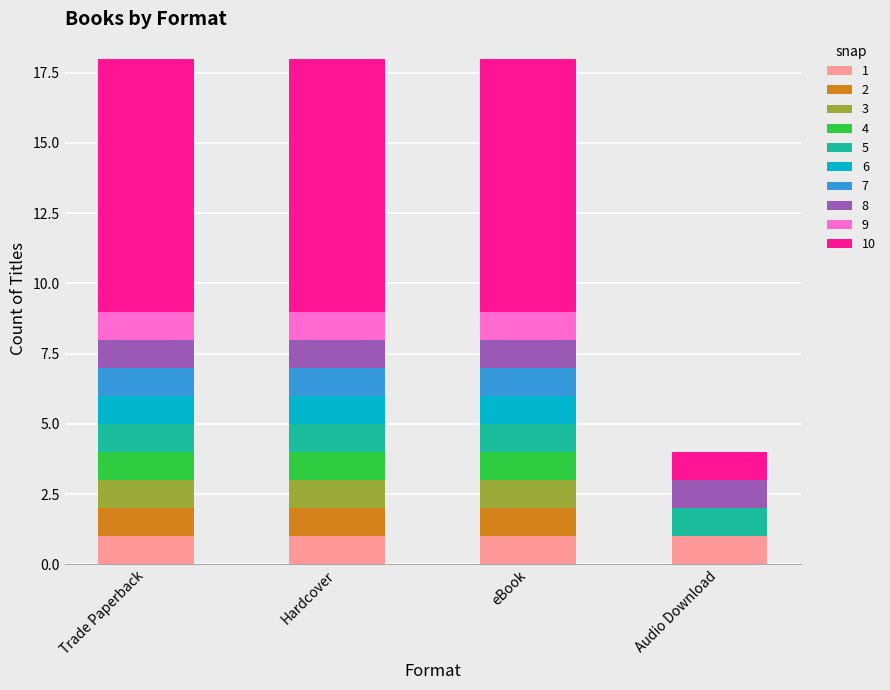

What is the total value across all series at Hardcover?

18